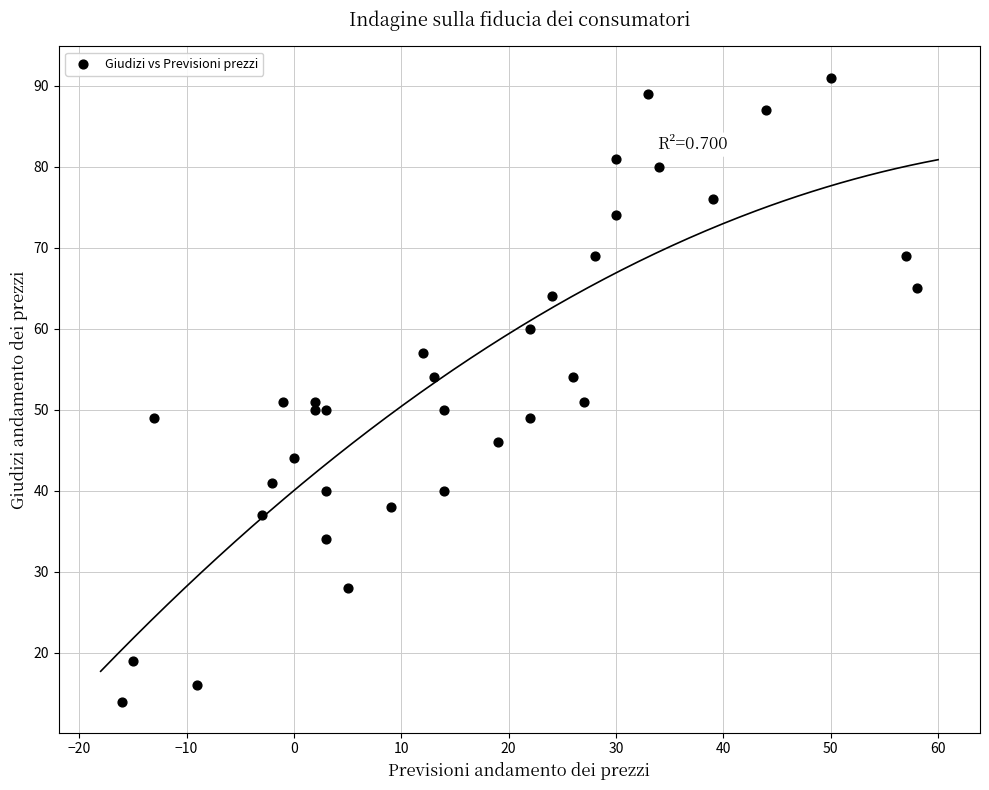

What is the range of X values (max minus min)?

74